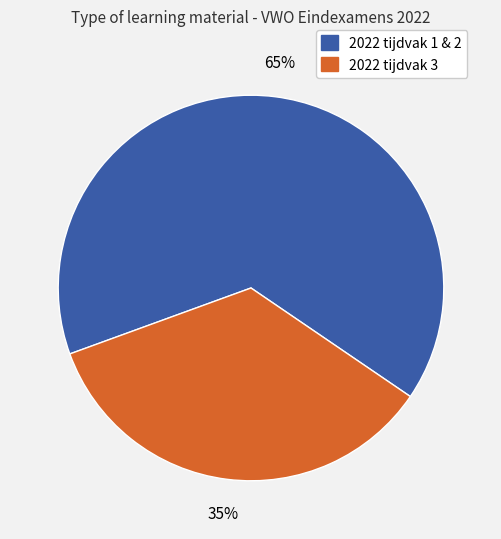

How many segments does this pie chart have?

2